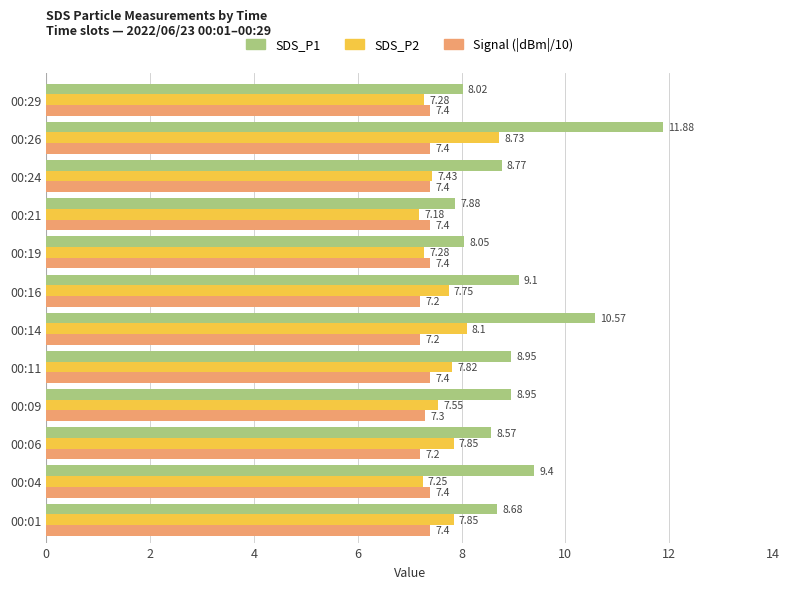

What is the difference between the maximum and minimum values in the SDS_P1 series?

4.0